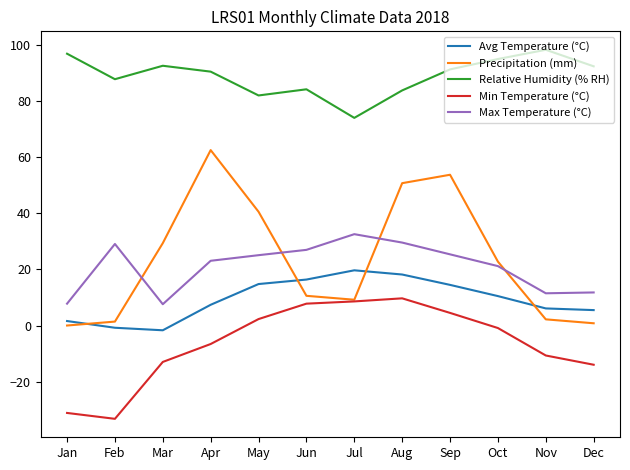

What is the difference between the Min Temperature (°C) values at Feb and Jul?

41.9